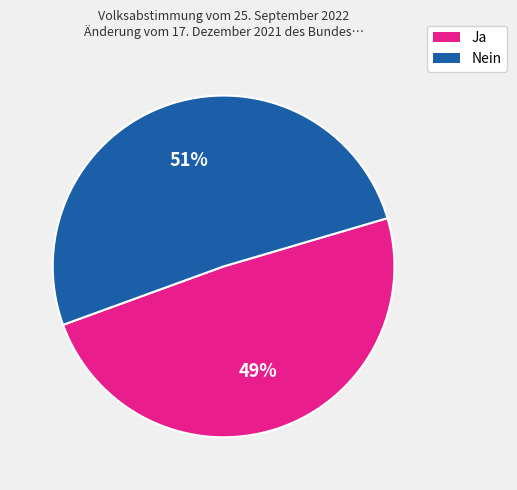

Does any single category account for the majority?

Yes